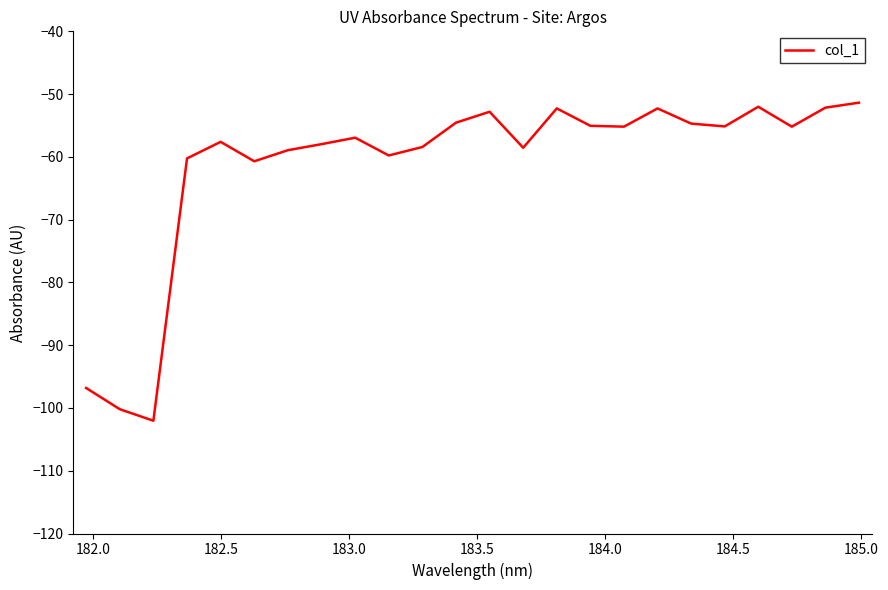

What is the maximum value shown in the chart?

-51.4